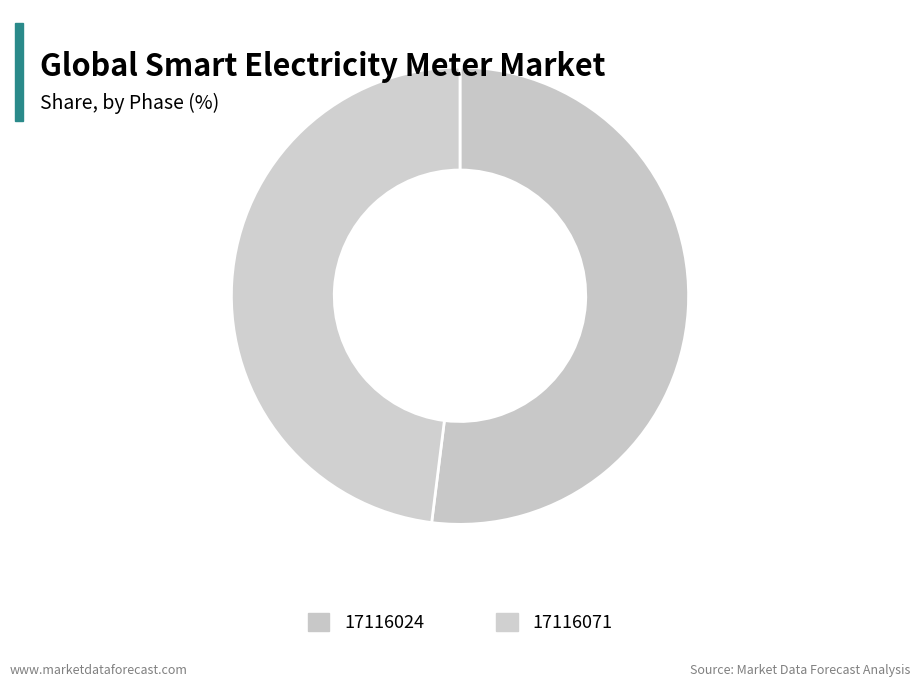

How many segments does this pie chart have?

2